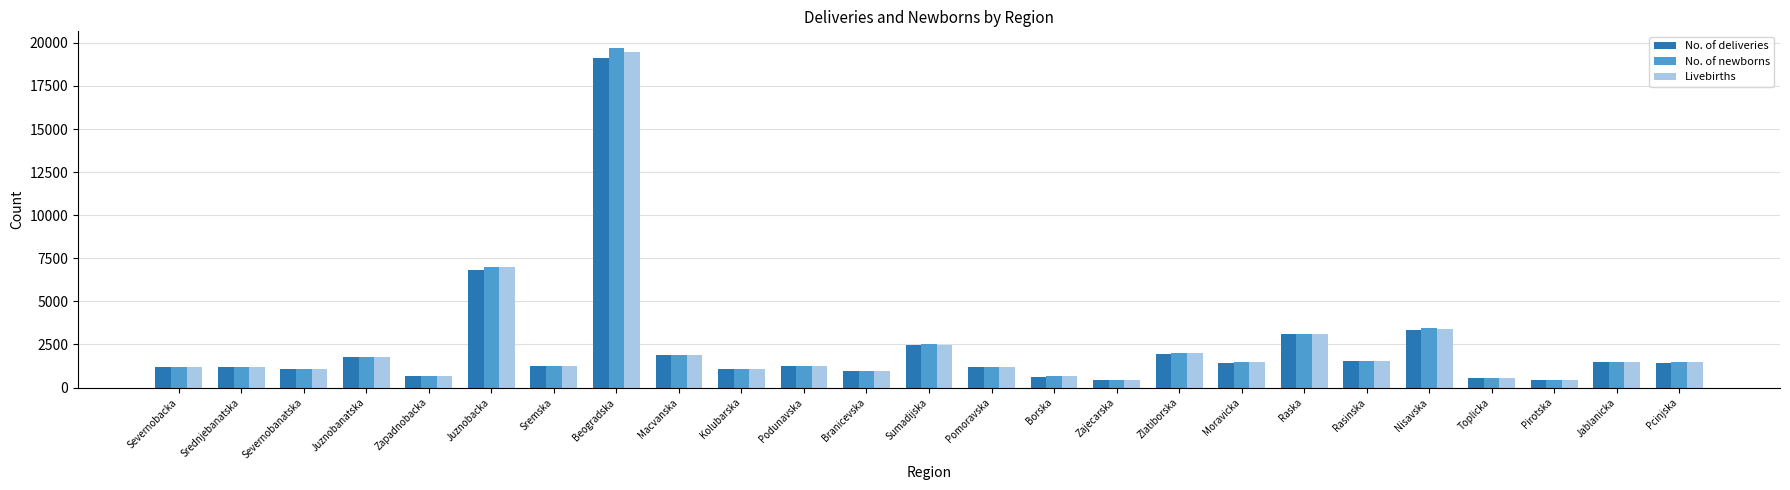

Which series has the widest spread of values?

No. of newborns